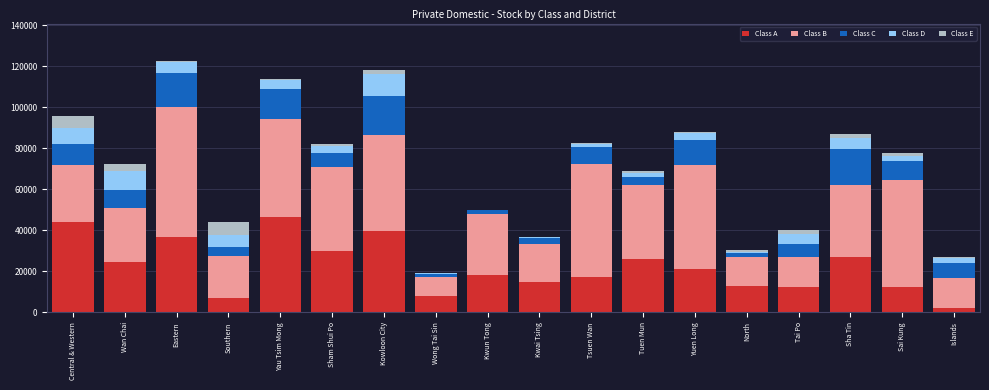

The value of Class A at Kwai Tsing is 8547. True or false?

False